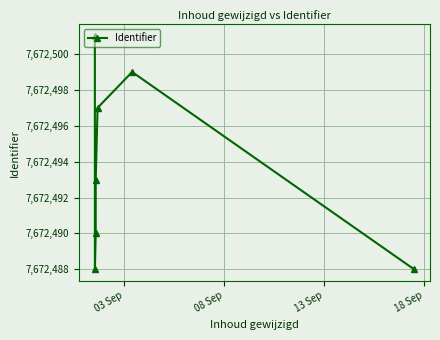

How many values are between 7672488 and 7672499?

6